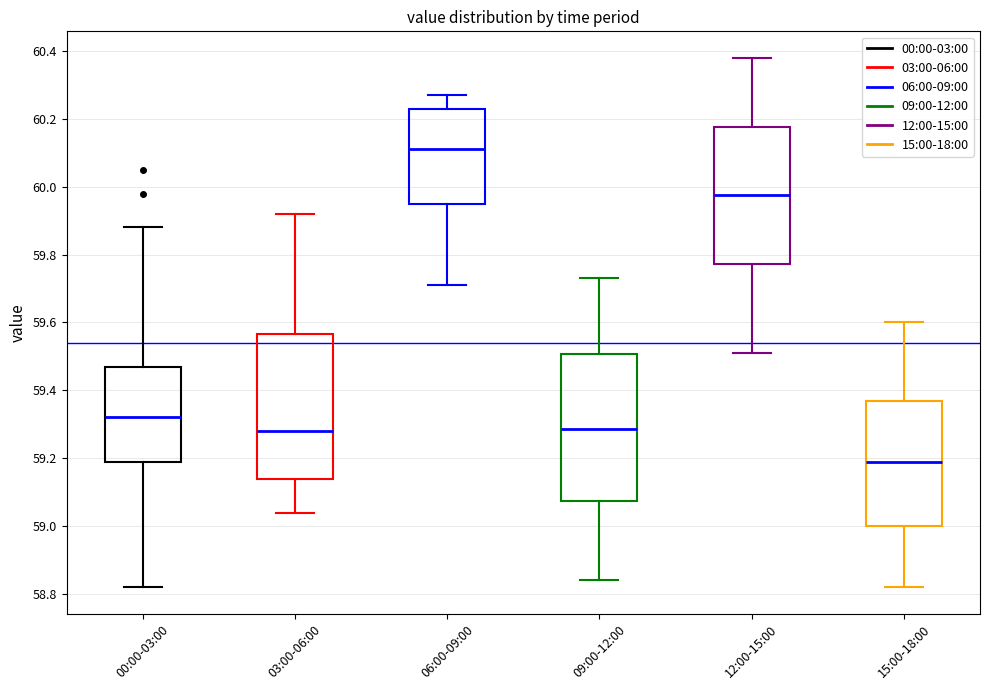

Reading left to right, read every box against the y-axis: the position of its median line, the range the box covers, and the ends of its whiskers. The values are not printed on the chart, so give them approximately, as read against the axis.

00:00-03:00: median 59.32, box 59.20 to 59.48, whiskers 58.82 to 59.88
03:00-06:00: median 59.28, box 59.14 to 59.56, whiskers 59.04 to 59.92
06:00-09:00: median 60.12, box 59.96 to 60.24, whiskers 59.72 to 60.28
09:00-12:00: median 59.28, box 59.08 to 59.50, whiskers 58.84 to 59.74
12:00-15:00: median 59.98, box 59.78 to 60.18, whiskers 59.52 to 60.38
15:00-18:00: median 59.20, box 59.00 to 59.36, whiskers 58.82 to 59.60